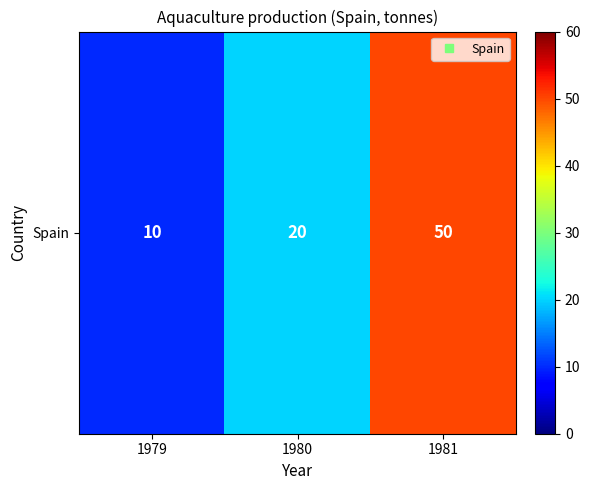

Reading left to right, what are all the values shown in this chart?

1979=10	1980=20	1981=50